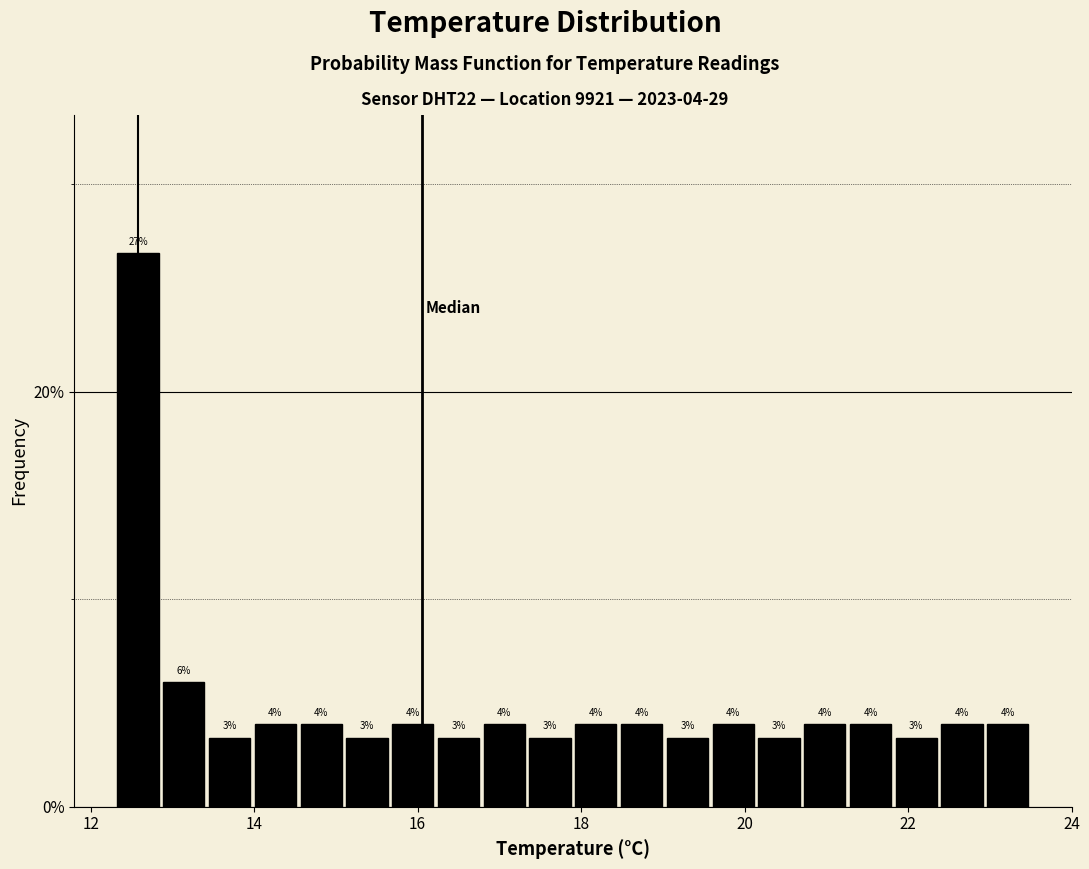

Read against the x-axis, roughly where is the centre of the tallest bar?

12.6